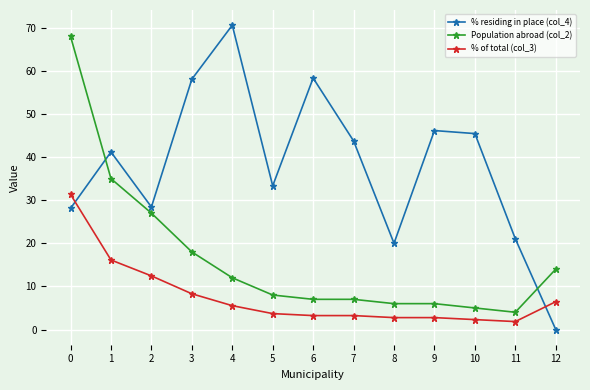

Does the chart display data point markers on the line(s)?

Yes